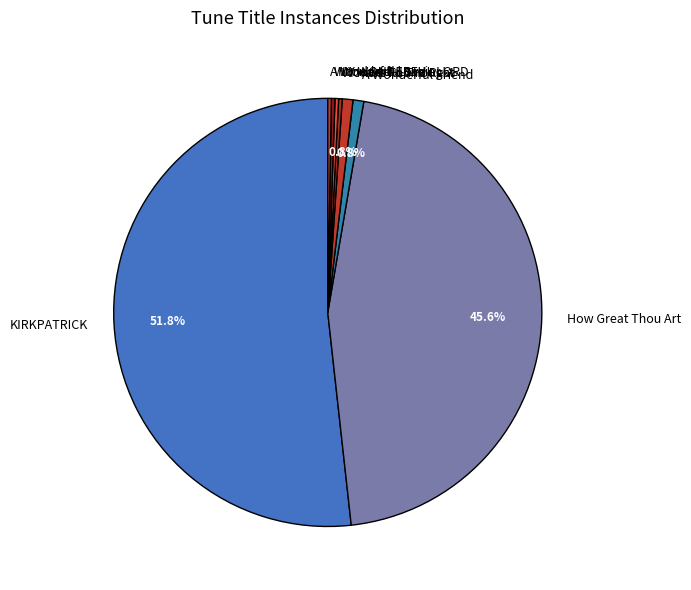

Which has a higher value, KIRKPATRICK or I Have Found Rest?

KIRKPATRICK